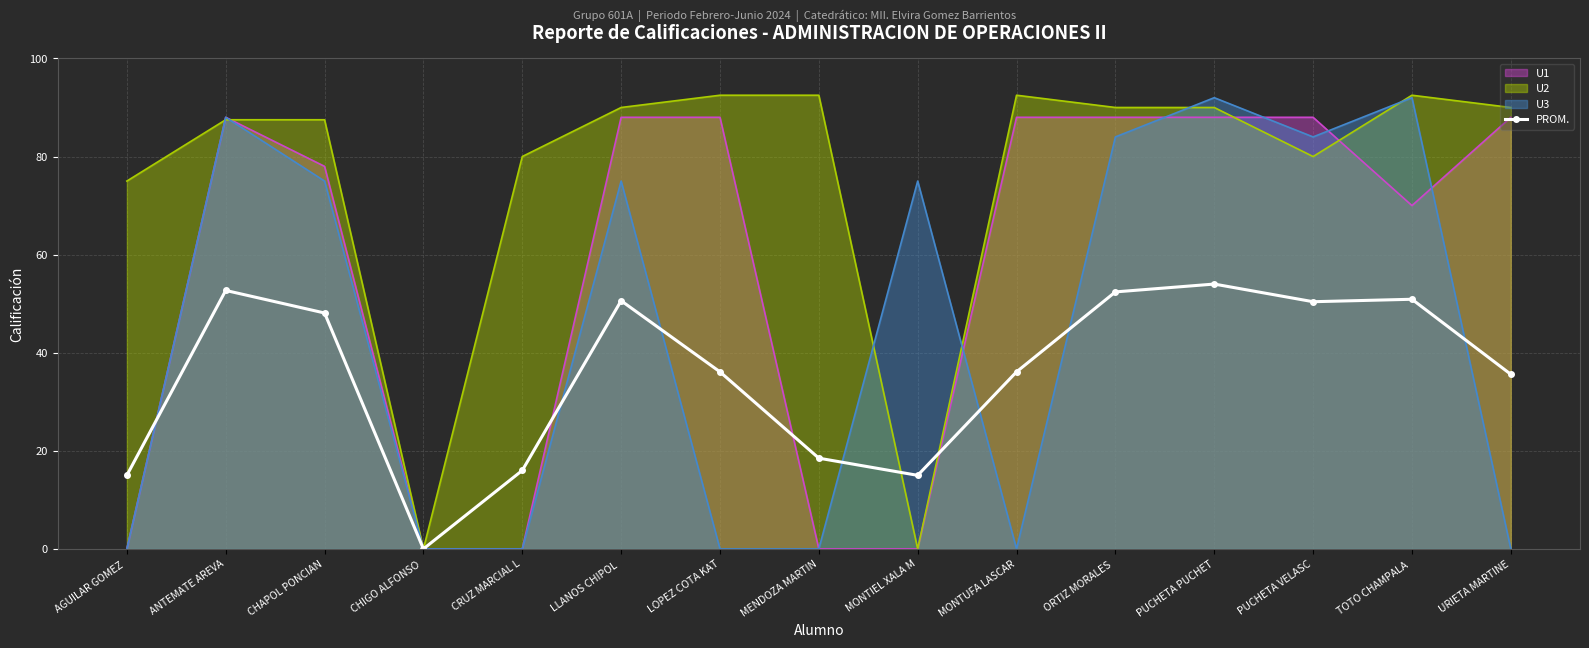

What position from the right is PUCHETA PUCHET?

4